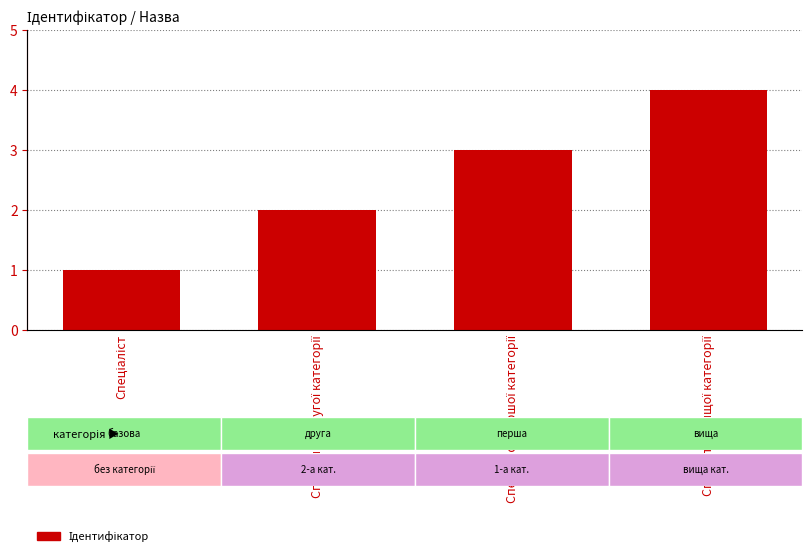

What is the average value?

2